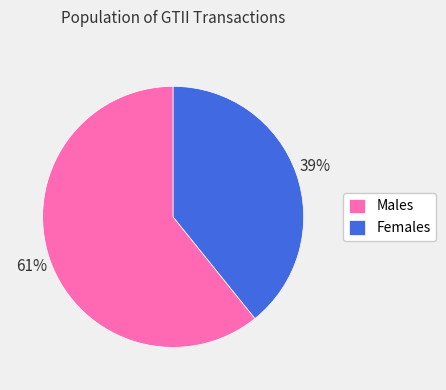

Combined, do Females and Males account for over 50%?

Yes